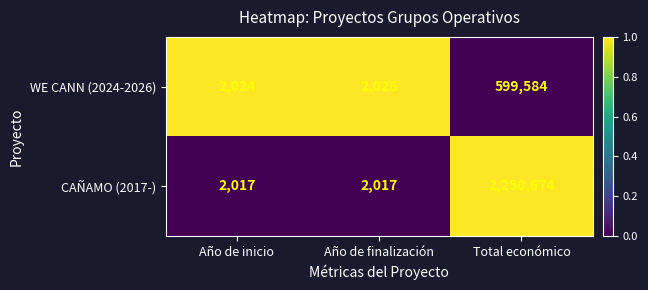

At which category is the sum across all series the highest?

Total económico